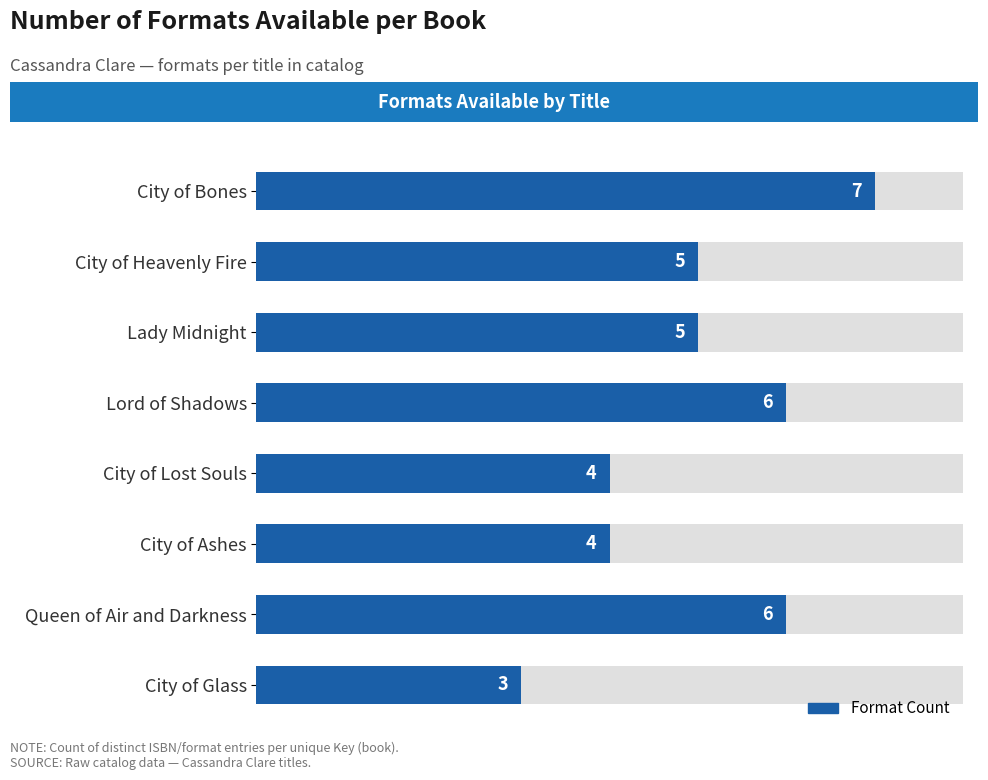

How many series are shown in this chart?

1